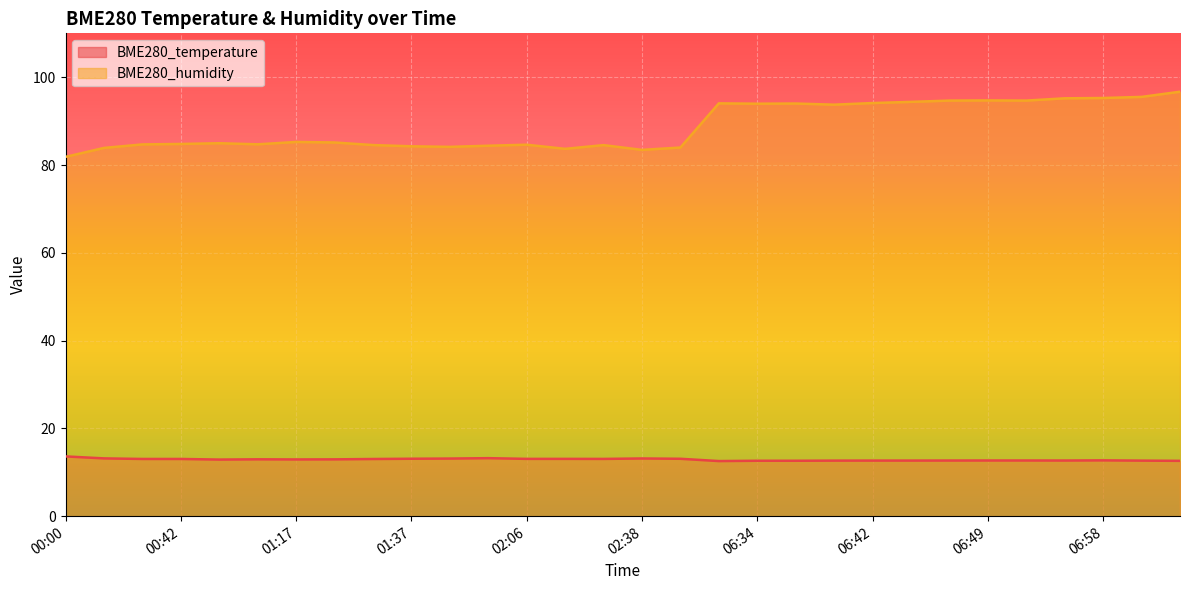

What is the greatest value displayed?

96.7